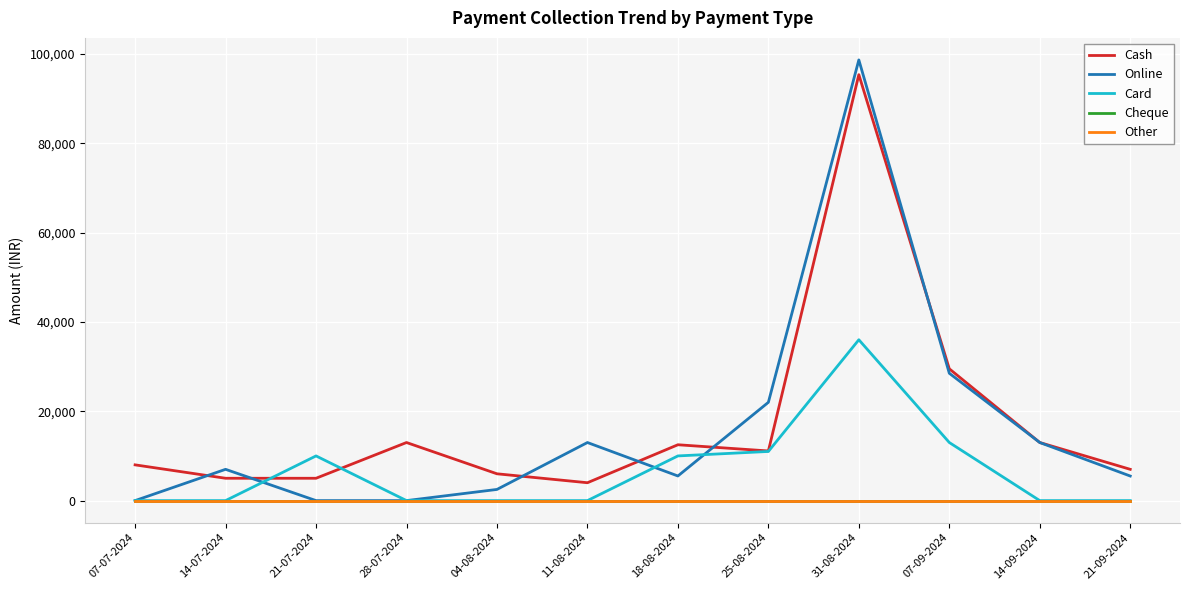

Which category has the lowest value across all series?

07-07-2024